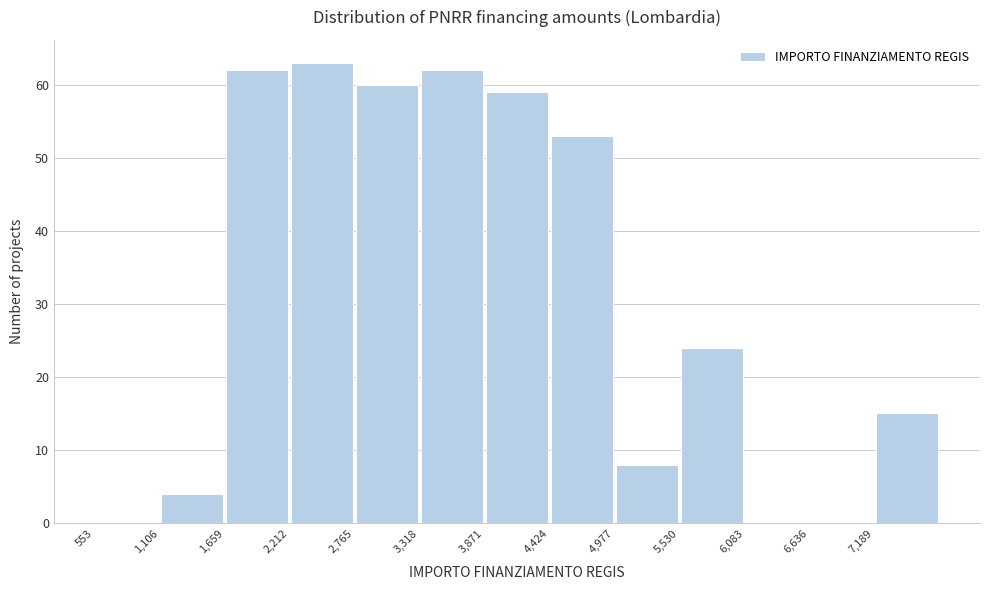

Which range on the x-axis has the tallest bar?

2200 to 2800